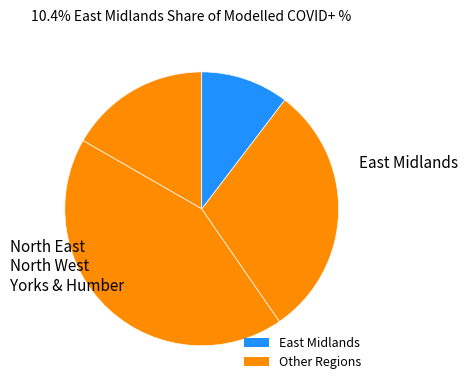

Count the number of slices in the pie.

4